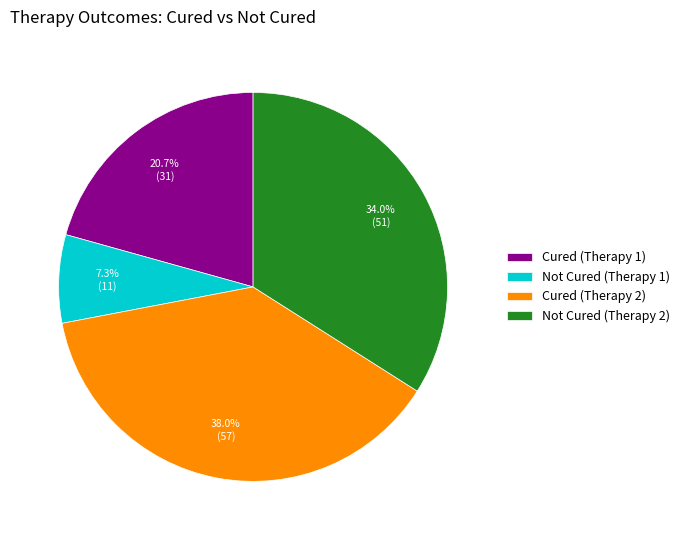

To the nearest percent, what portion does Not Cured (Therapy 2) represent?

34%